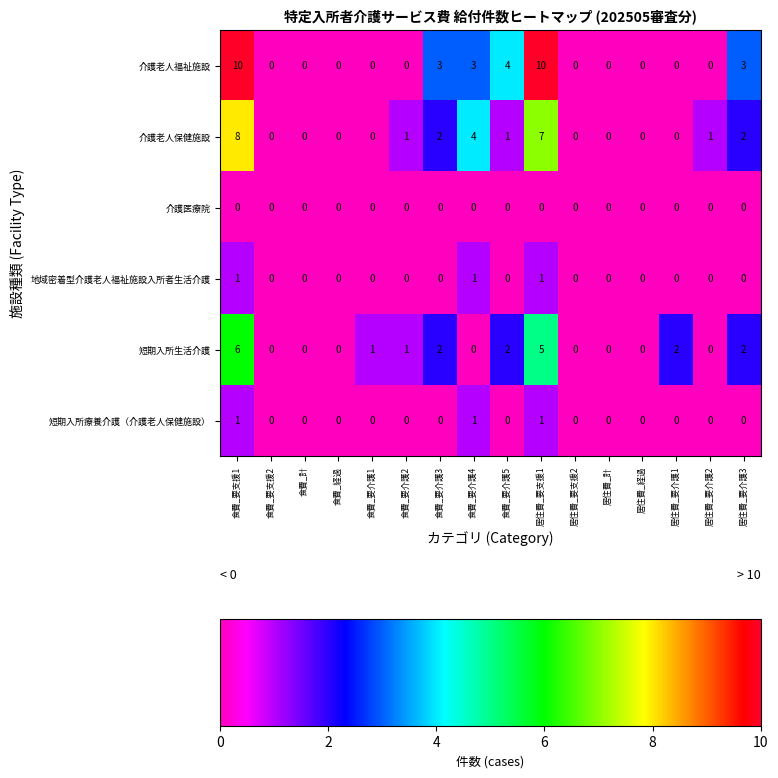

Which series changed the most between 食費_要介護3 and 居住費_要支援2?

介護老人福祉施設